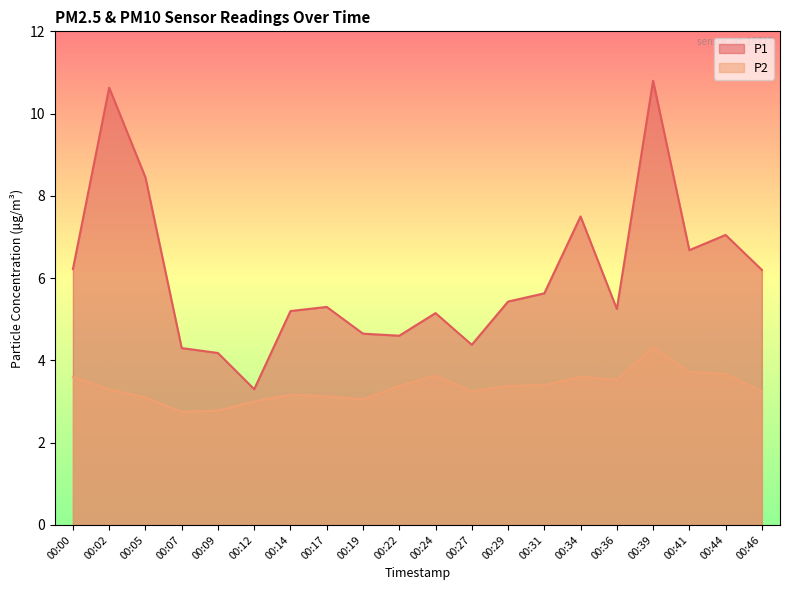

What is the difference between the maximum and minimum values in the P2 series?

1.6